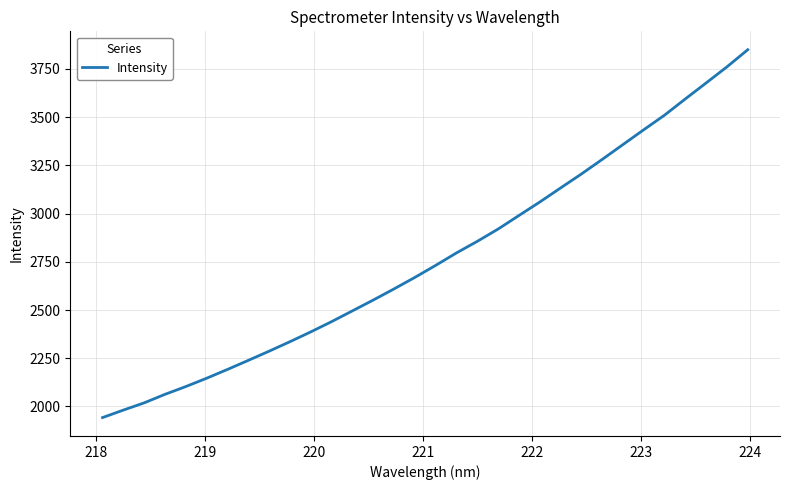

How many categories are shown in the chart?

32